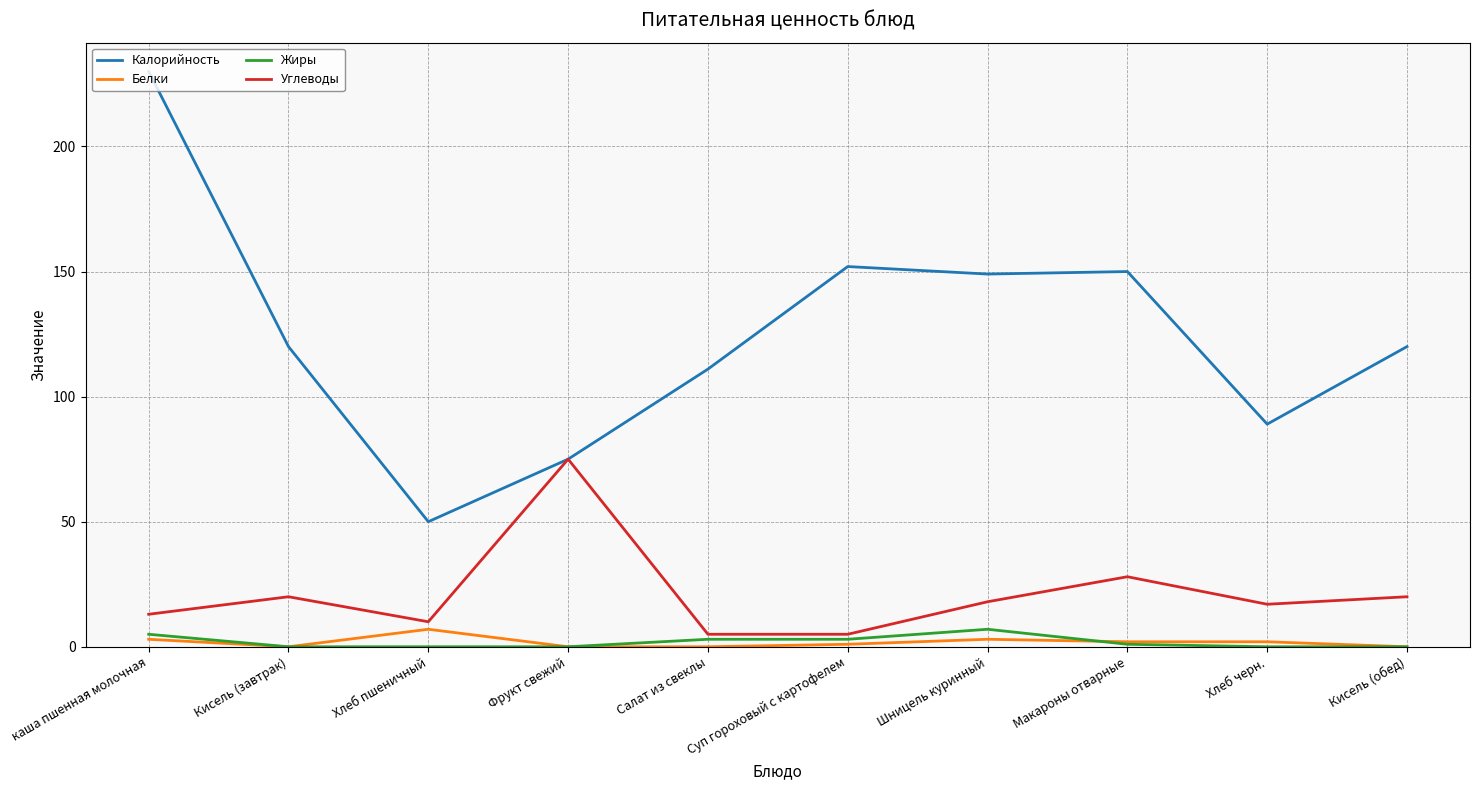

Between Хлеб пшеничный and Суп гороховый с картофелем, which series saw the biggest shift?

Калорийность